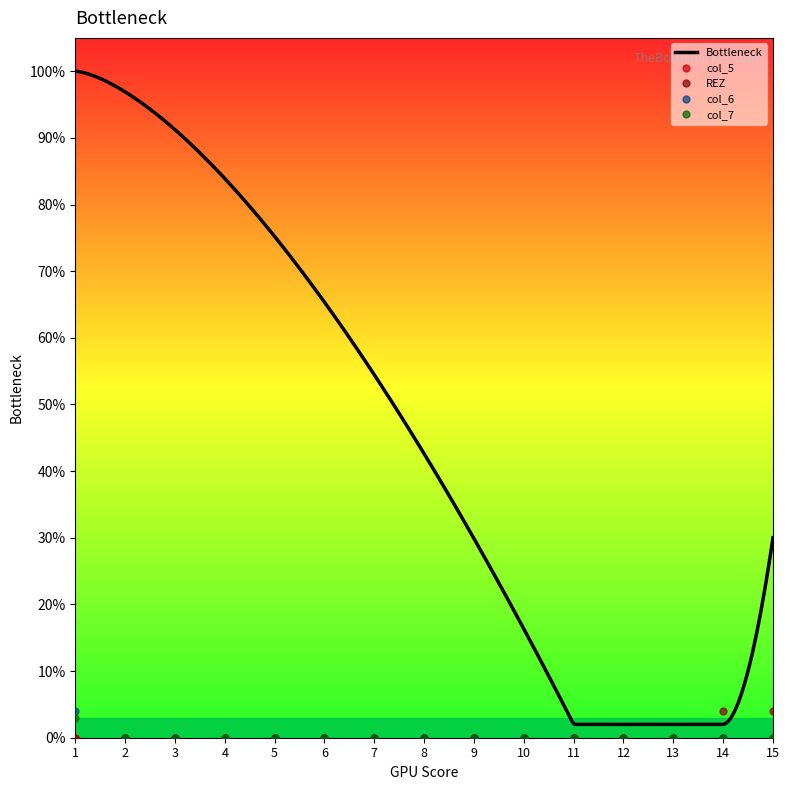

Which category has the lowest value in the REZ series?

1